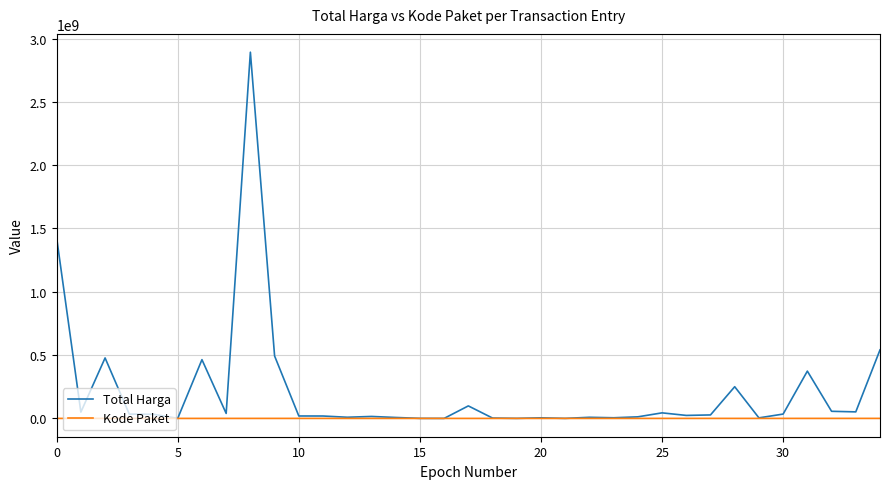

Which series has the largest total across all categories?

Total Harga